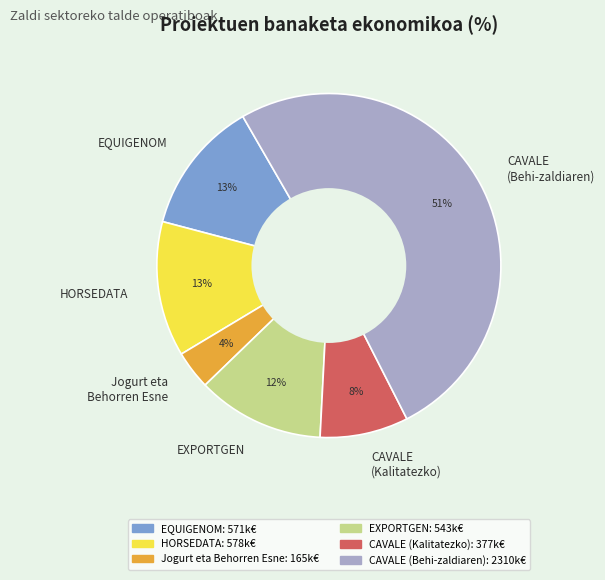

Between Jogurt eta Behorren Esne and CAVALE (Behi-zaldiaren), which is larger?

CAVALE (Behi-zaldiaren)